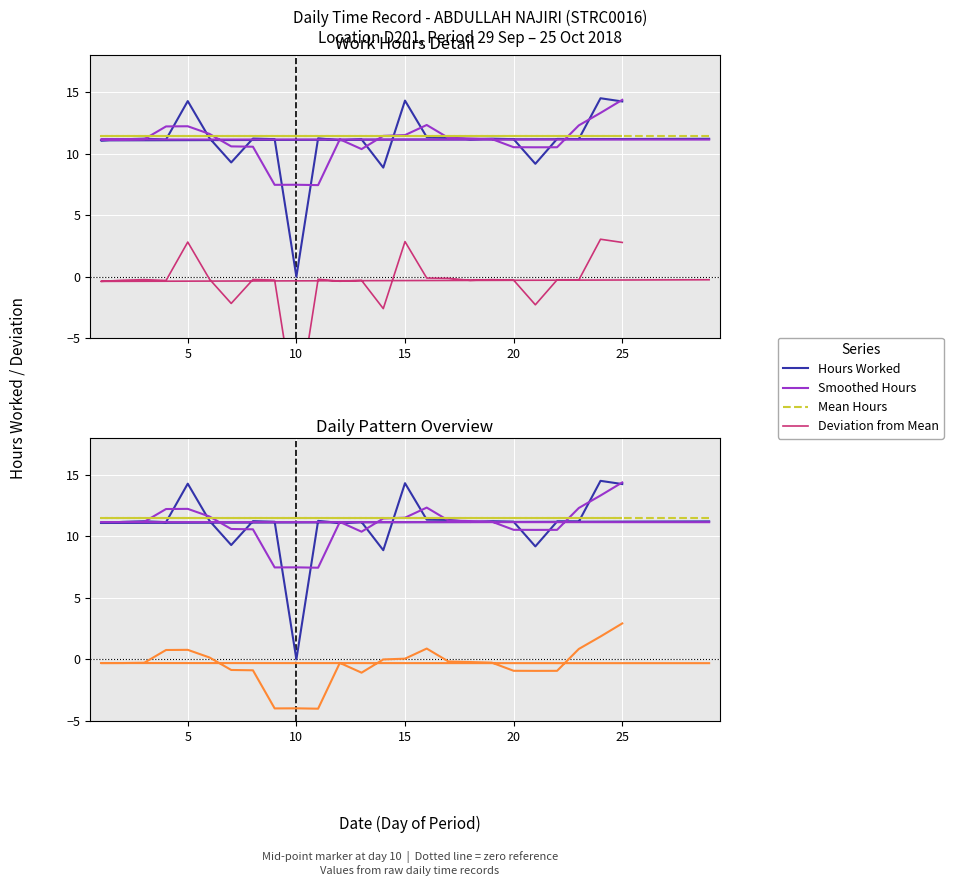

The value of Deviation from Mean at 20 is -0.3. True or false?

True